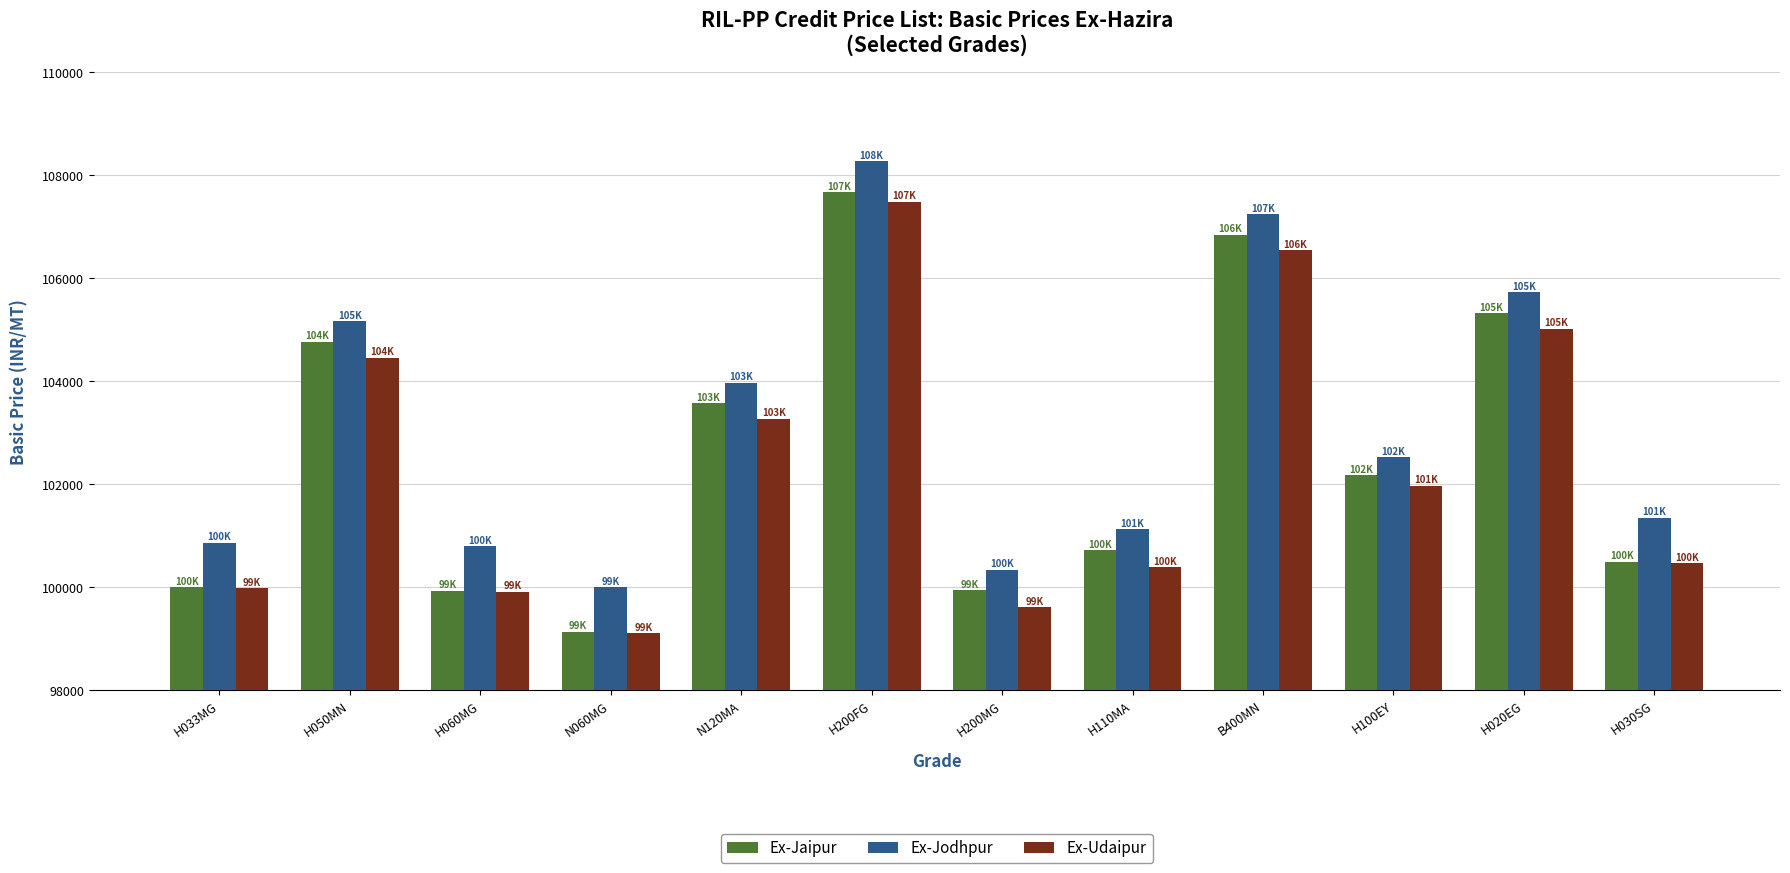

True or false: Ex-Jodhpur has a value of 146964 at B400MN.

False